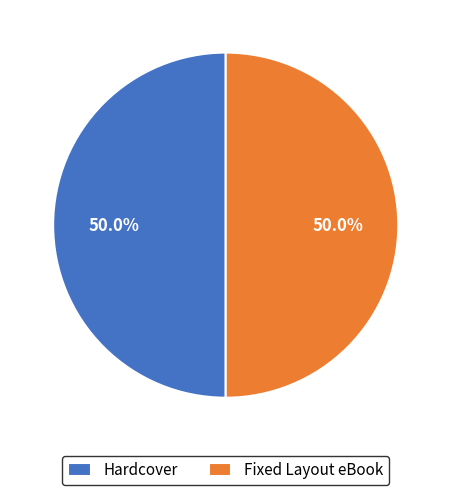

What portion of the pie excludes Hardcover?

50.0%